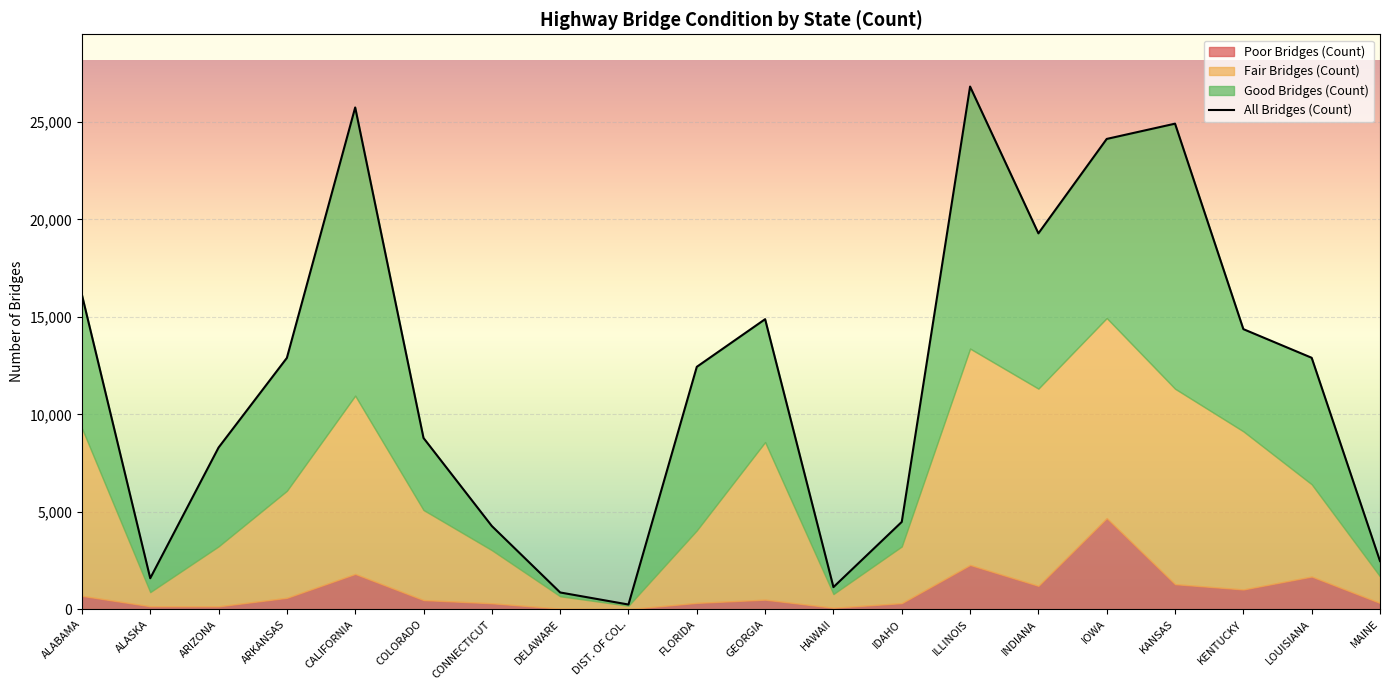

What is the spread (max minus min) of values at ARKANSAS?

12304